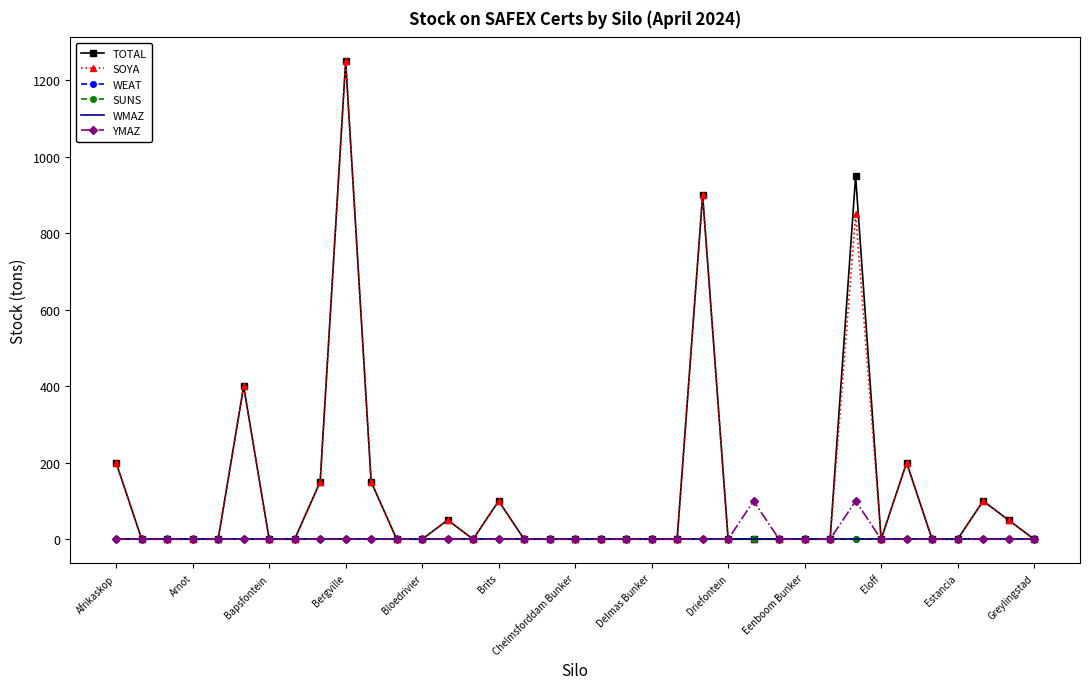

How many lines are shown in the chart?

6